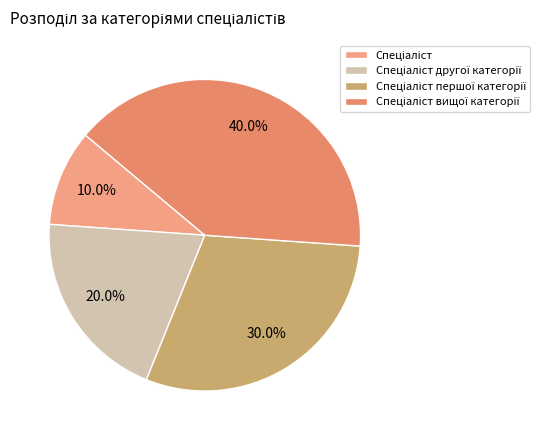

How many segments does this pie chart have?

4